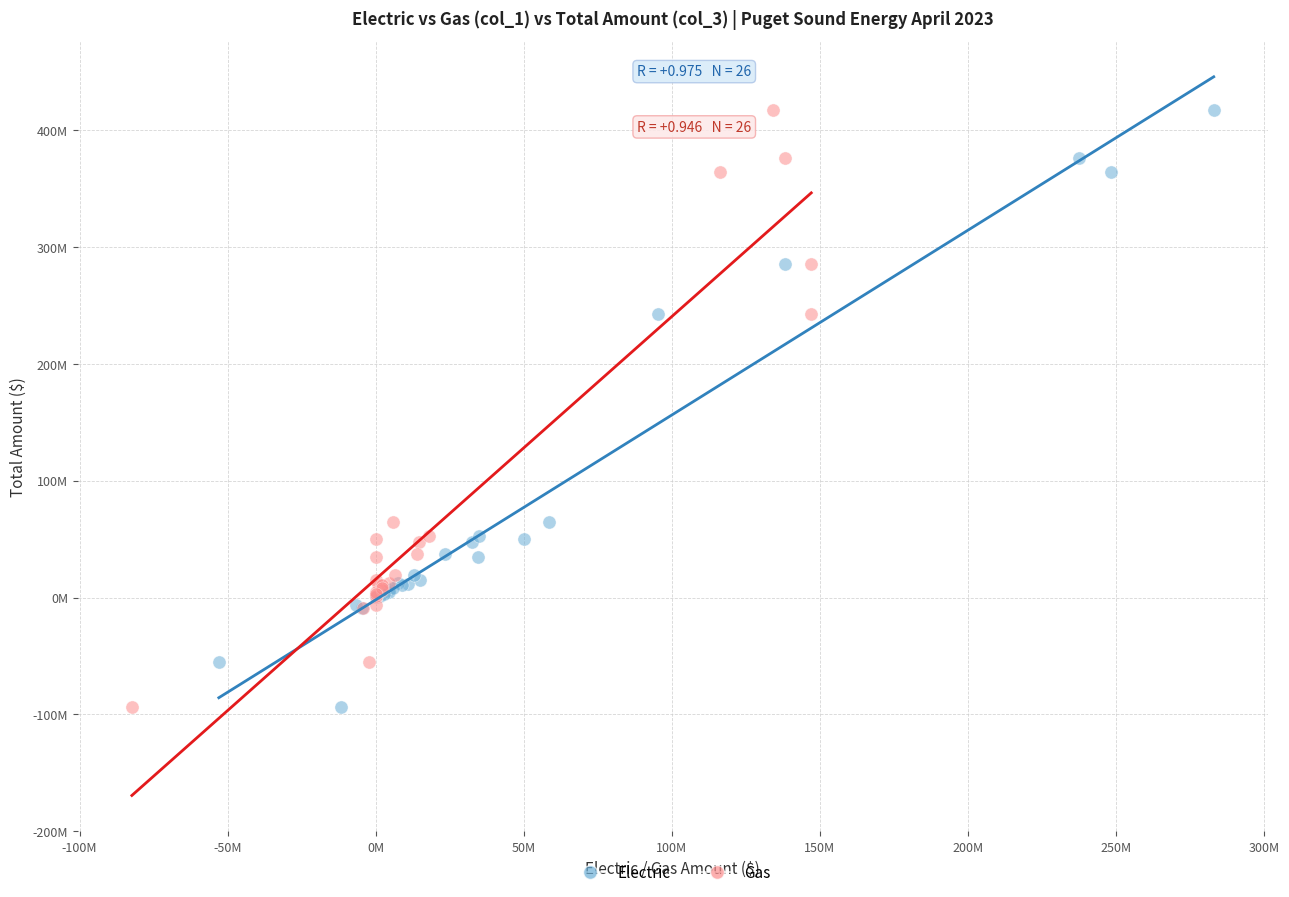

What are all the series names shown in the legend?

Electric, Gas